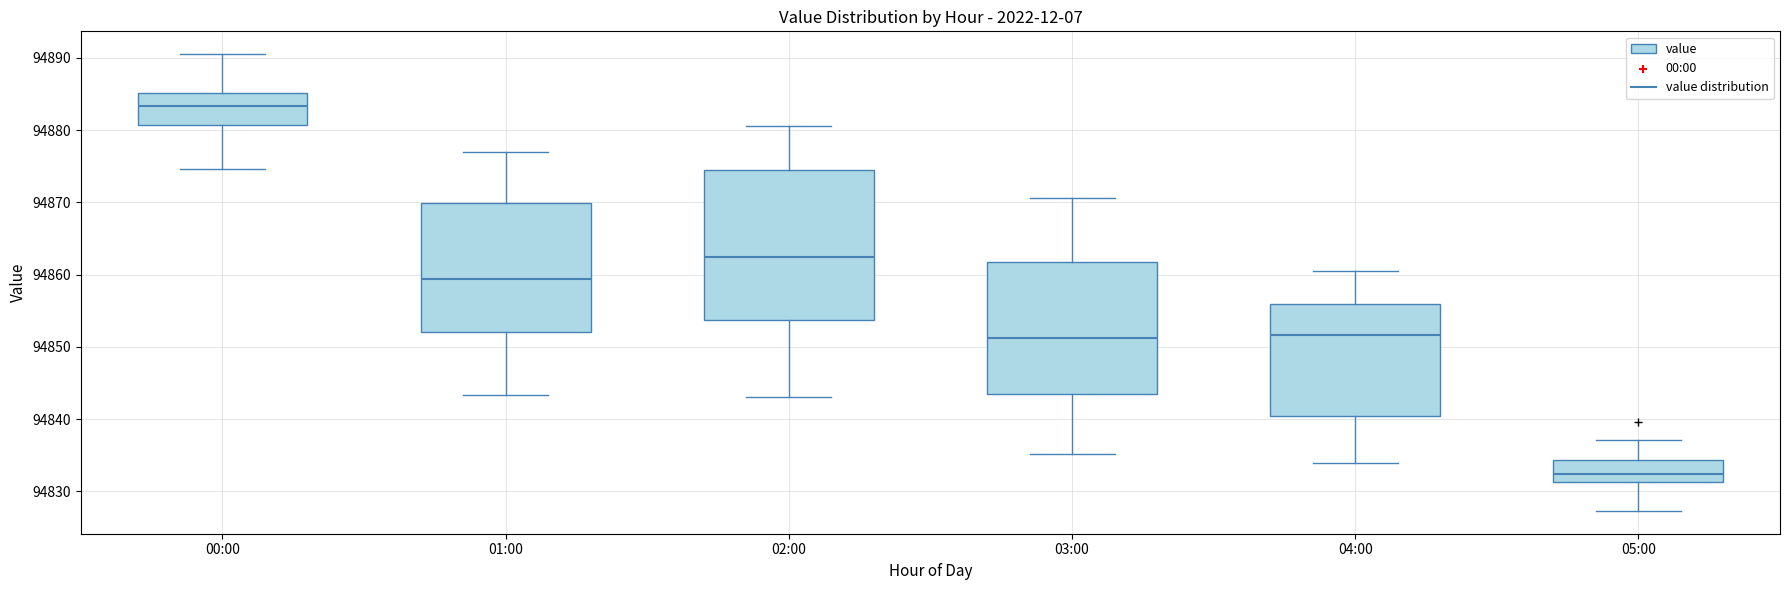

Where does the upper whisker of the box for 02:00 end on the y-axis? The values are not printed on the chart, so give them approximately, as read against the axis.

94881